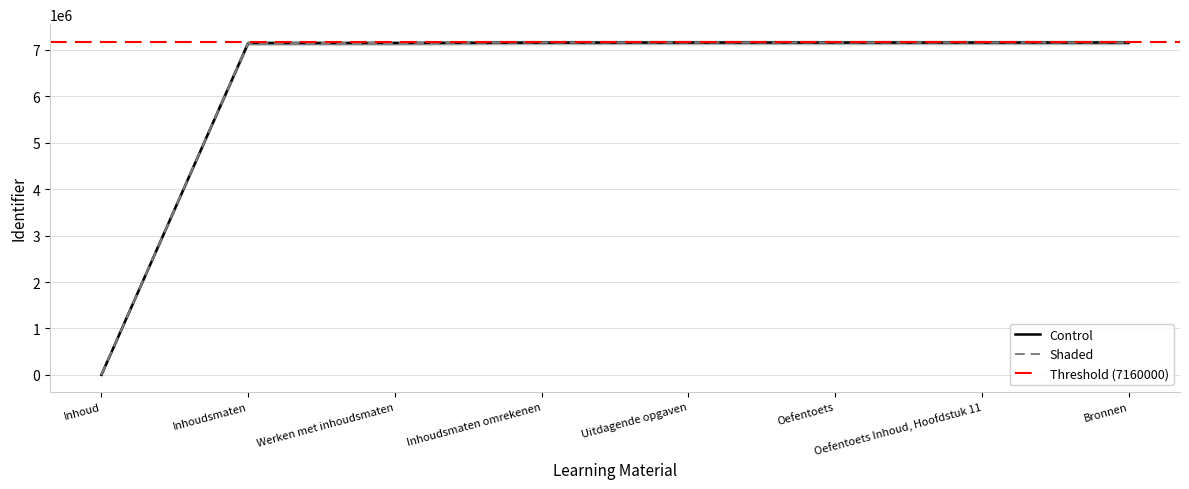

How many categories are shown in the chart?

8